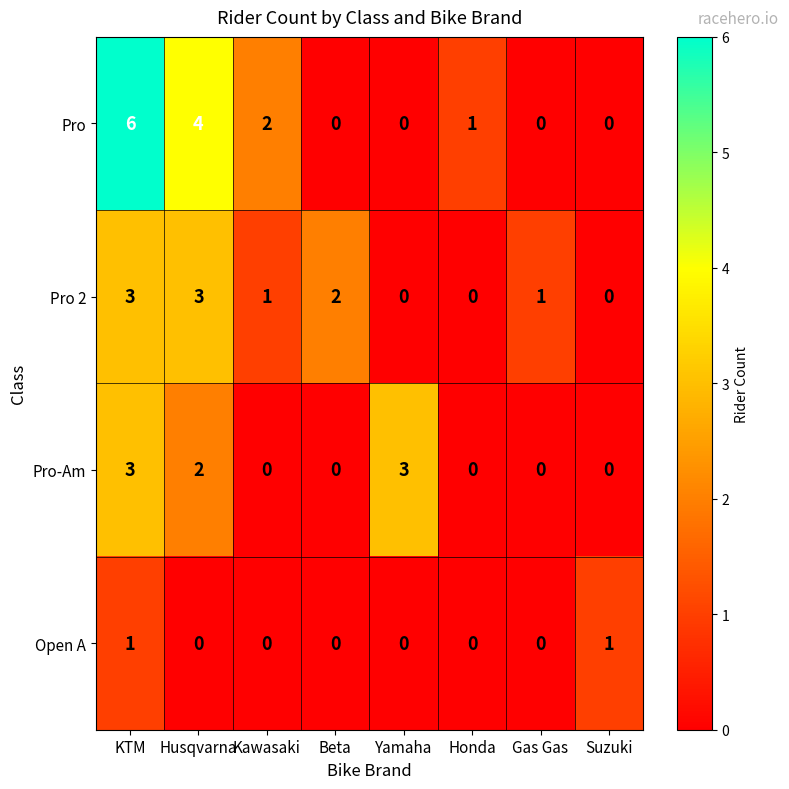

At how many categories does at least one series exceed 5?

1